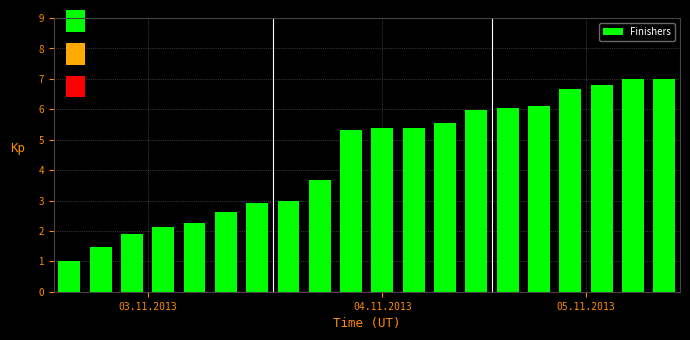

What is the difference between the second highest and minimum values?

6.0